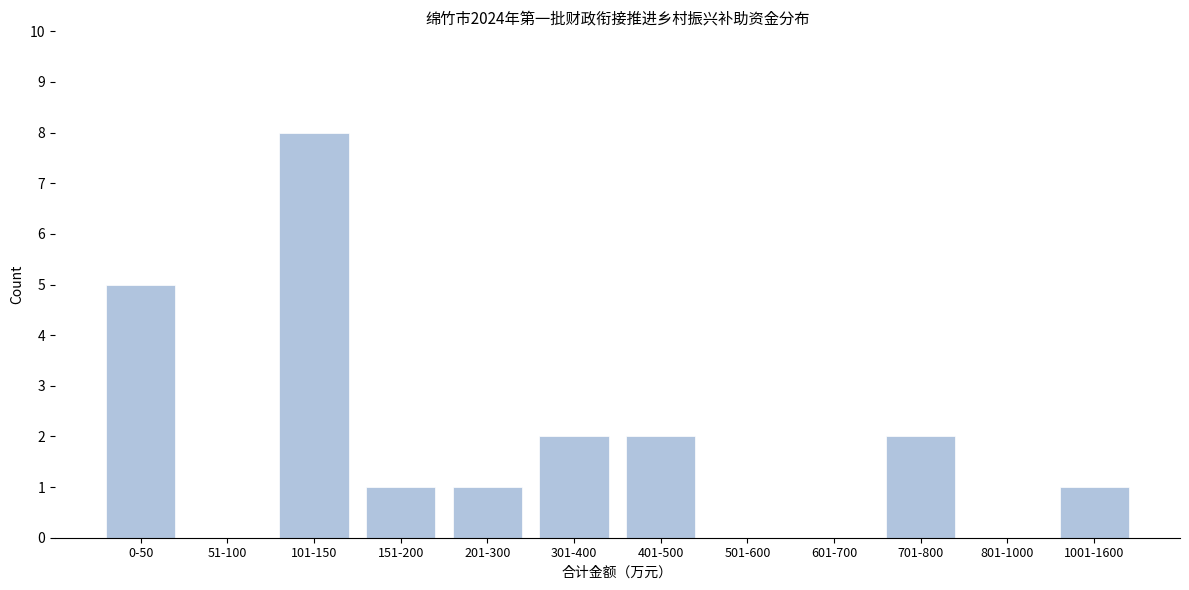

Reading left to right, what are all the values shown in this chart?

0-50=5	51-100=0	101-150=8	151-200=1	201-300=1	301-400=2	401-500=2	501-600=0	601-700=0	701-800=2	801-1000=0	1001-1600=1